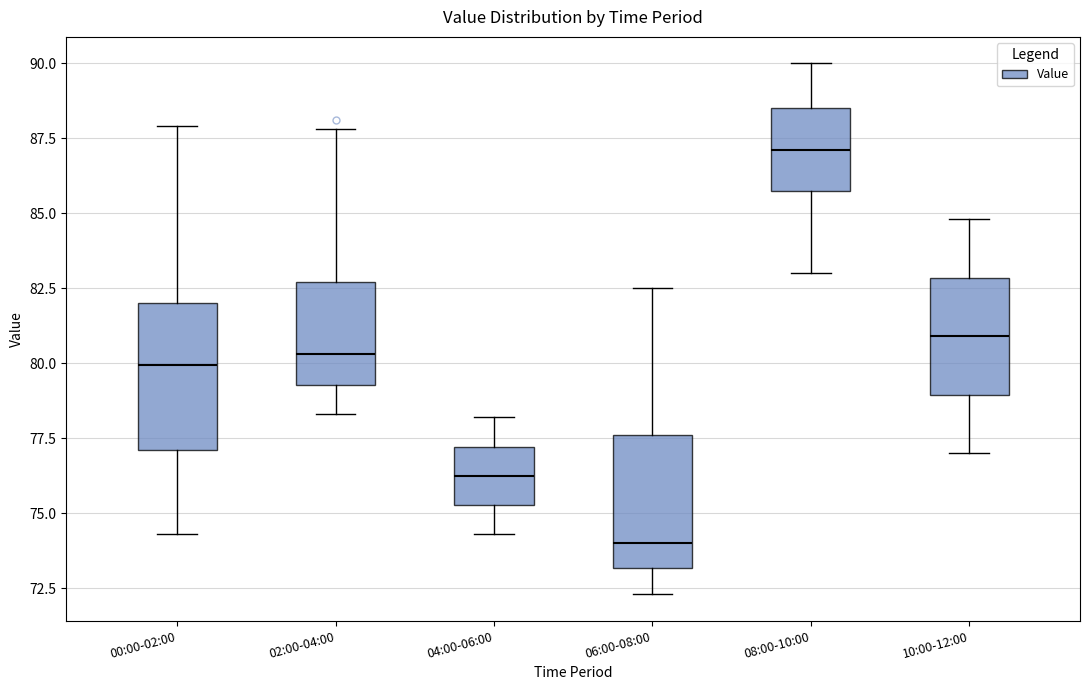

Which box's median line is the highest?

08:00-10:00